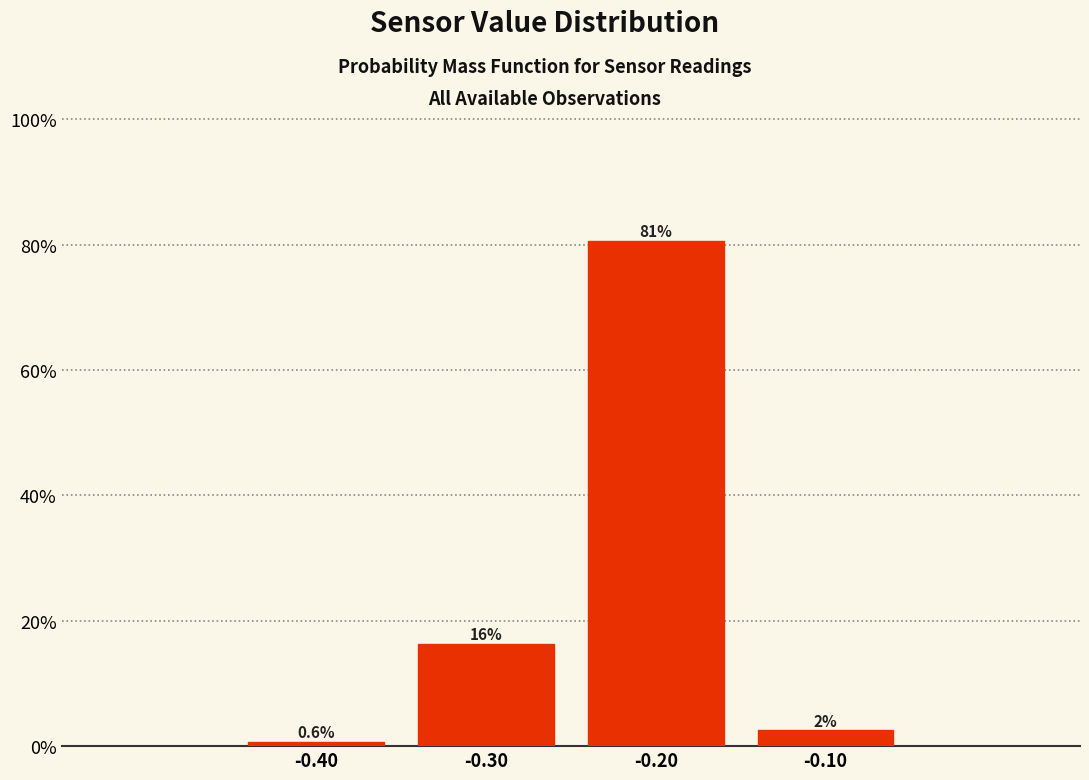

The value at -0.20 is 80.6. True or false?

True